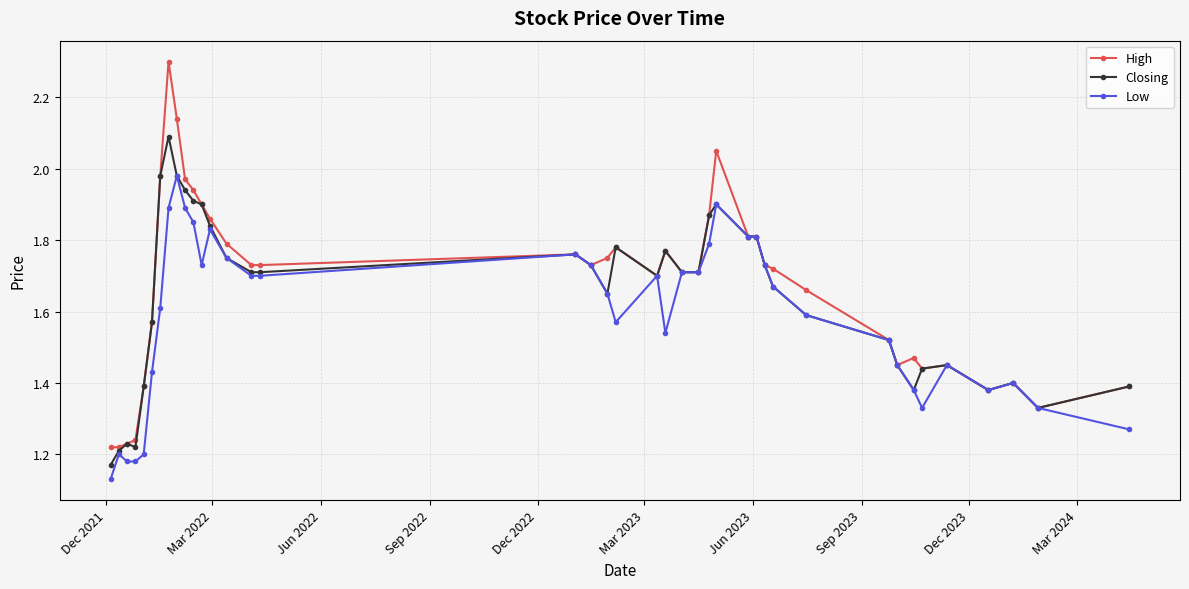

List the series in order of their peak value, highest first.

High, Closing, Low